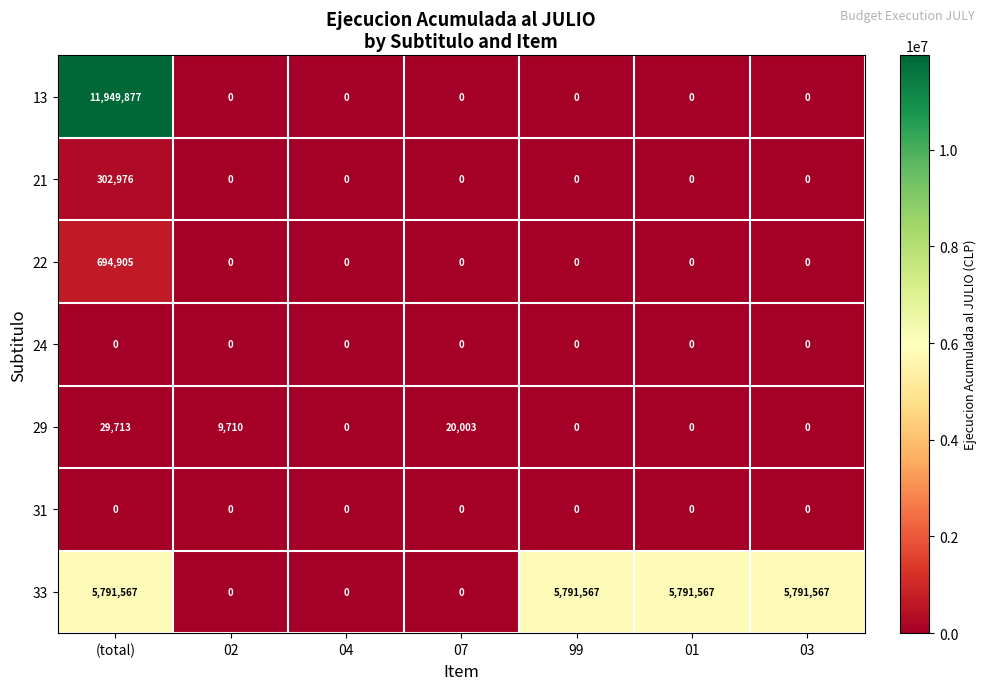

The value of 33 at 01 is 2197975. True or false?

False